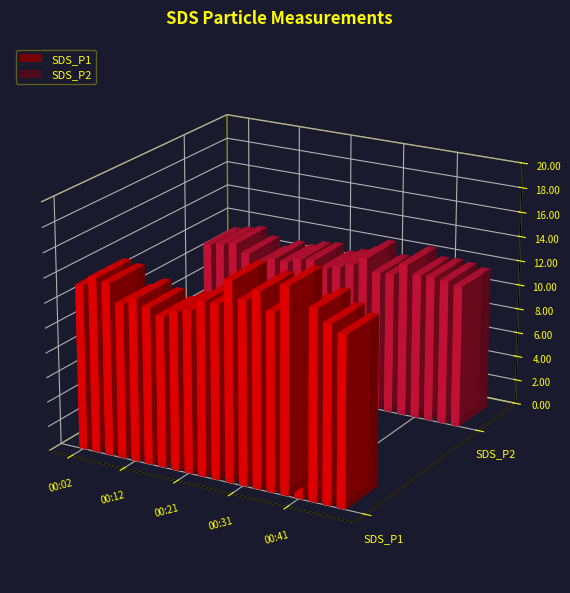

Where does the SDS_P1 series first go above 14?

00:04